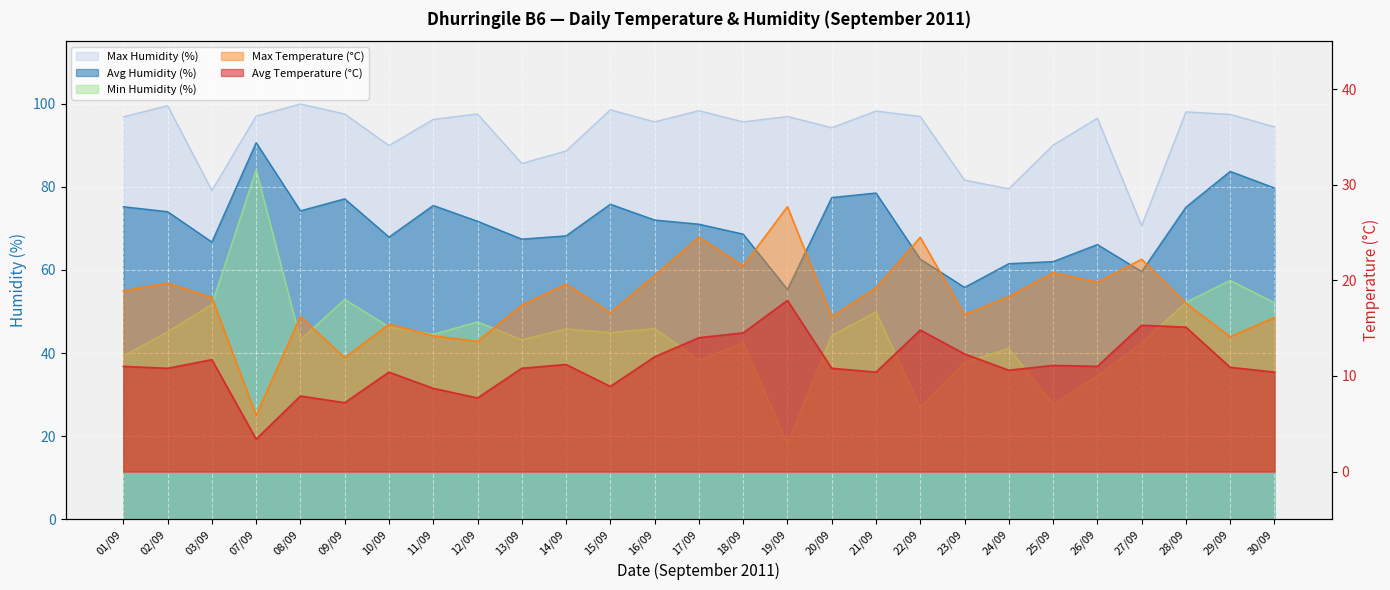

Is the value of Avg Temperature (°C) at 19/09 greater than the value of Min Humidity (%) at 09/09?

No